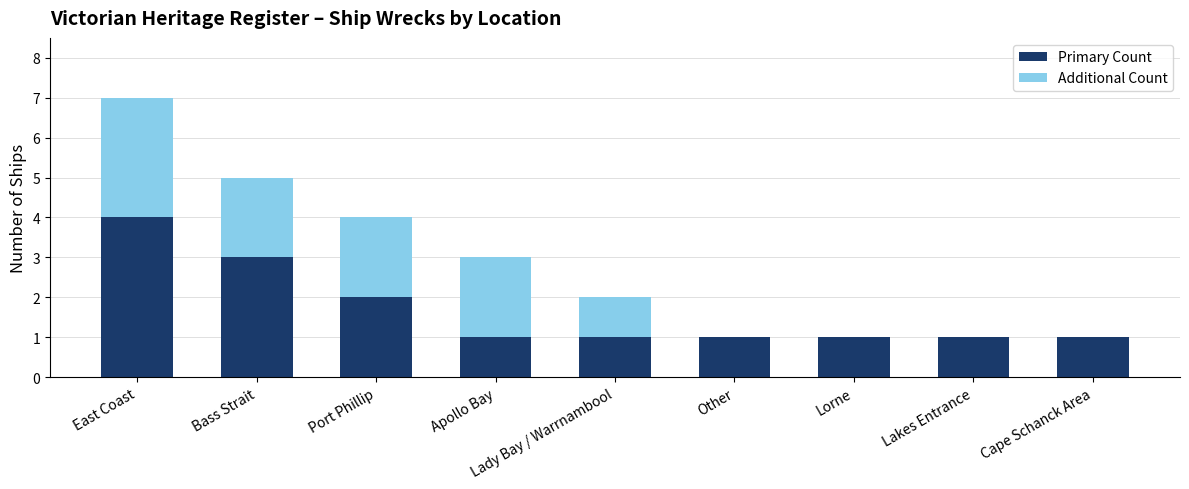

At which label does Primary Count reach its peak?

East Coast